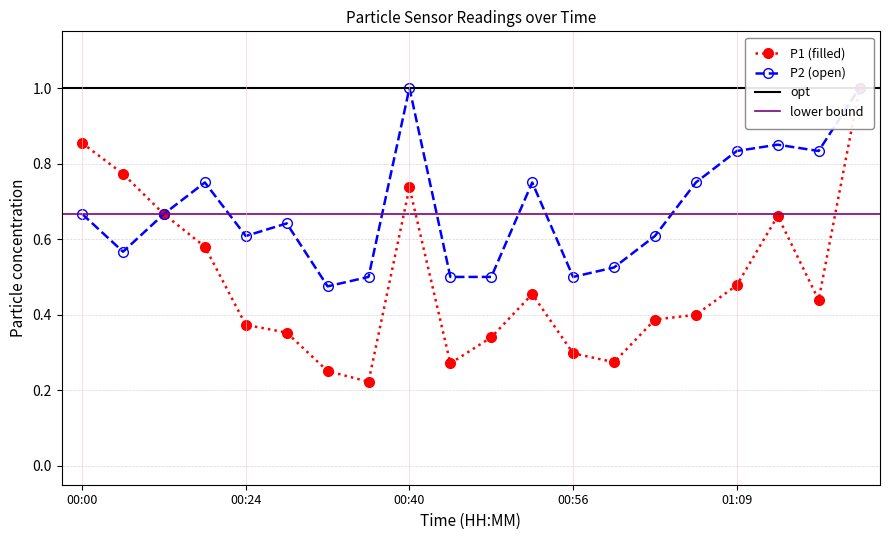

How many lines are shown in the chart?

2